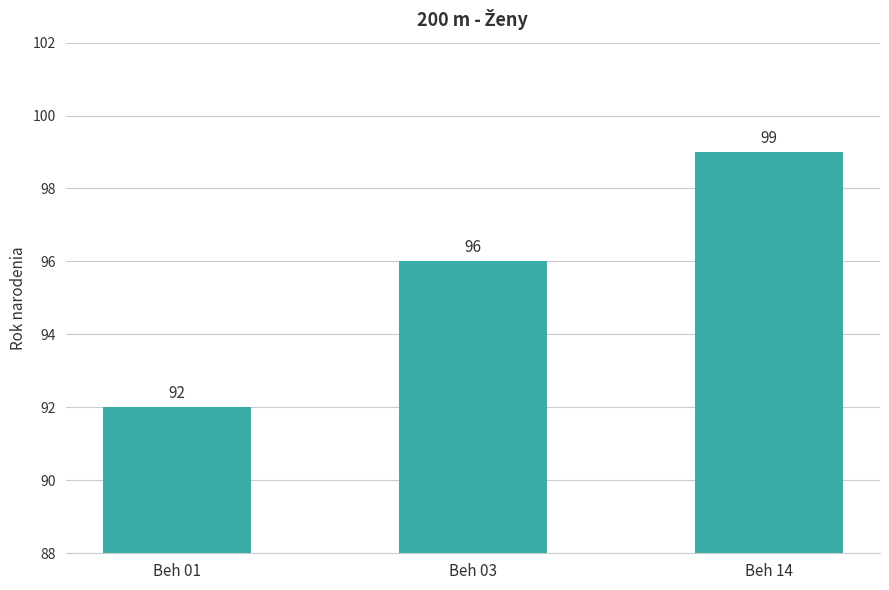

Reading left to right, extract all data points from this chart.

Beh 01=92	Beh 03=96	Beh 14=99